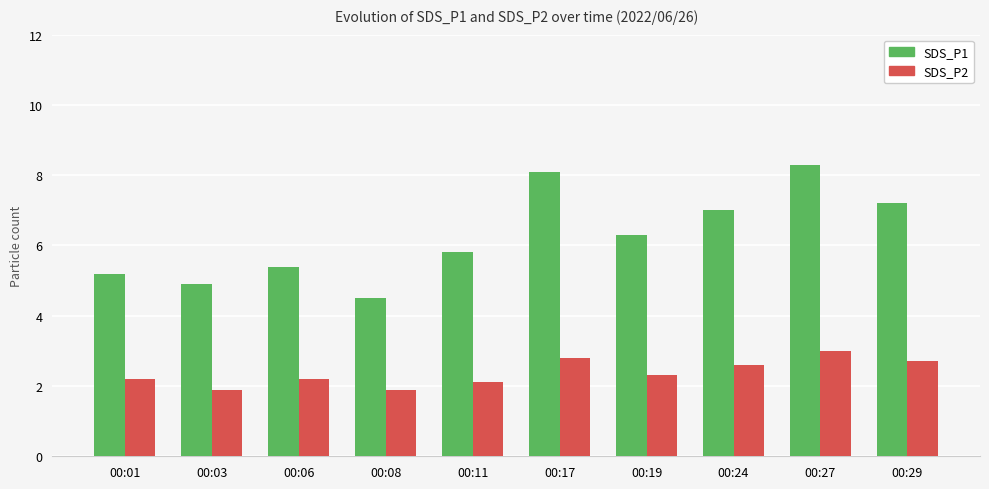

Does the chart contain stacked bars?

No